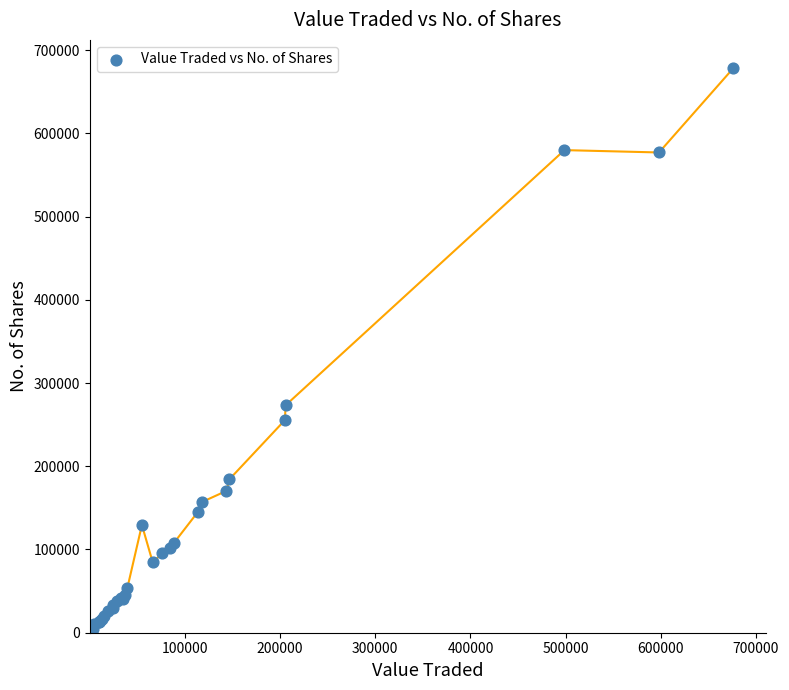

What Y value in the scatter plot is closest to 339219?

273229